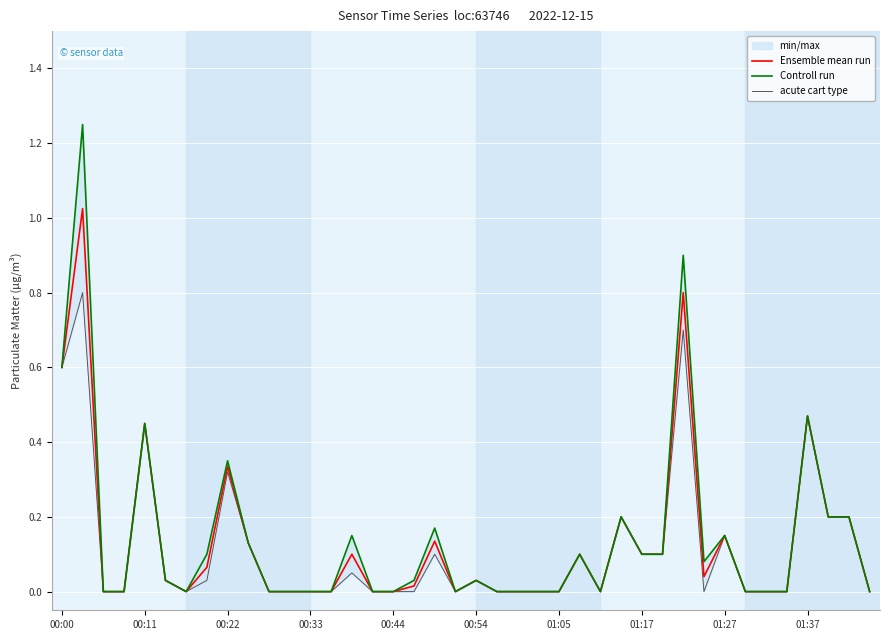

In Ensemble mean run, how many points are lower than both neighbors (excluding endpoints)?

4